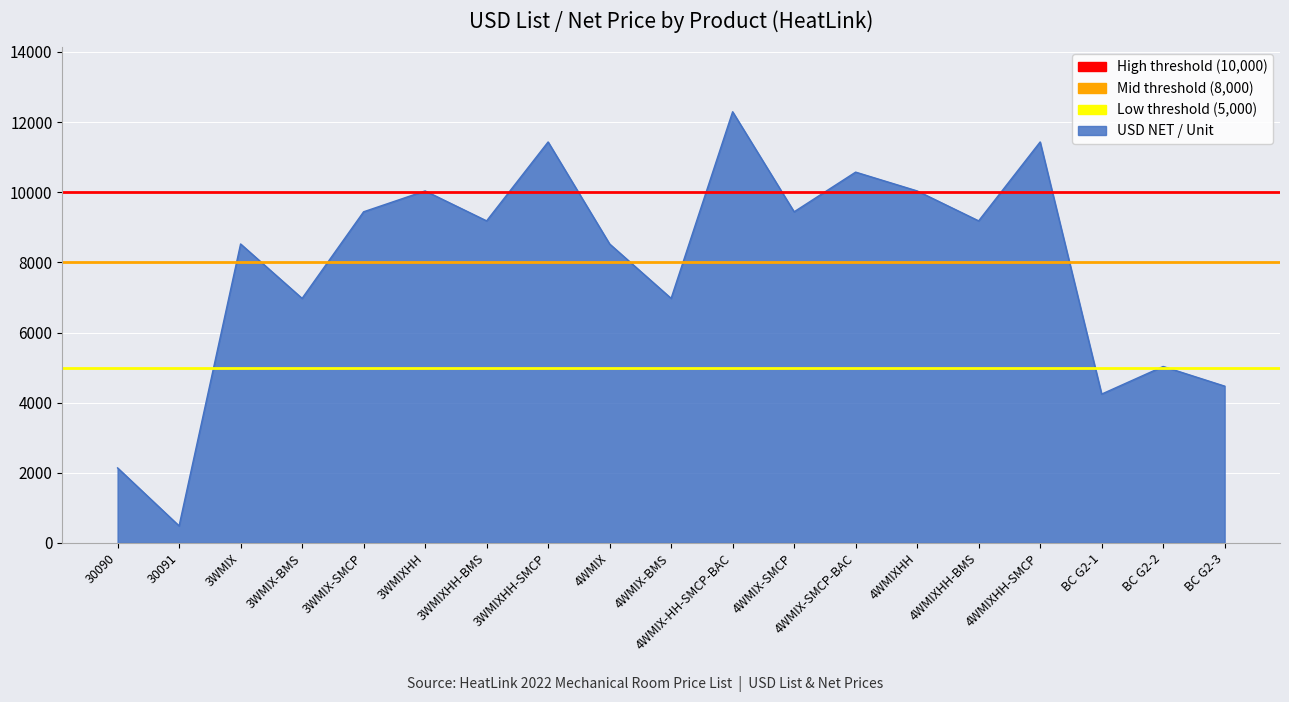

What is the difference between the highest and lowest values at 30091?

5000